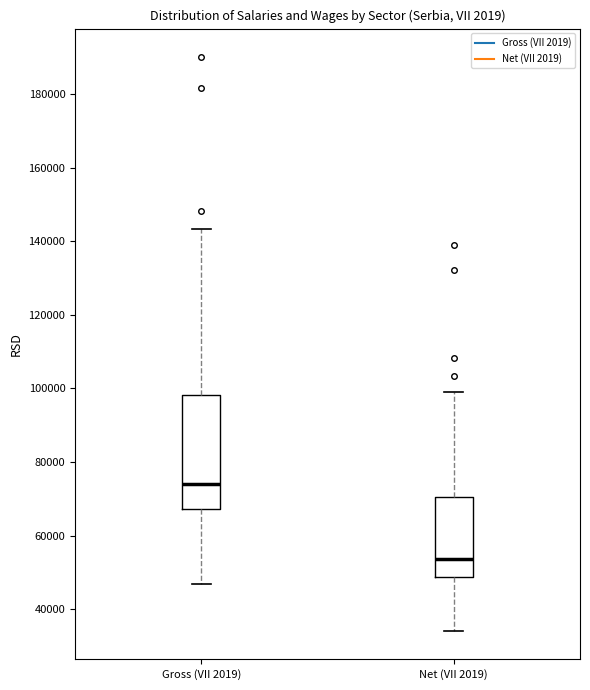

Which box's median line is the lowest?

Net (VII 2019)